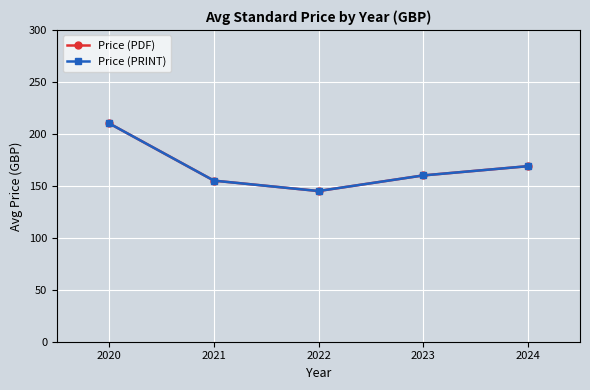

True or false: Price (PRINT) has a value of 260.2 at 2021.

False